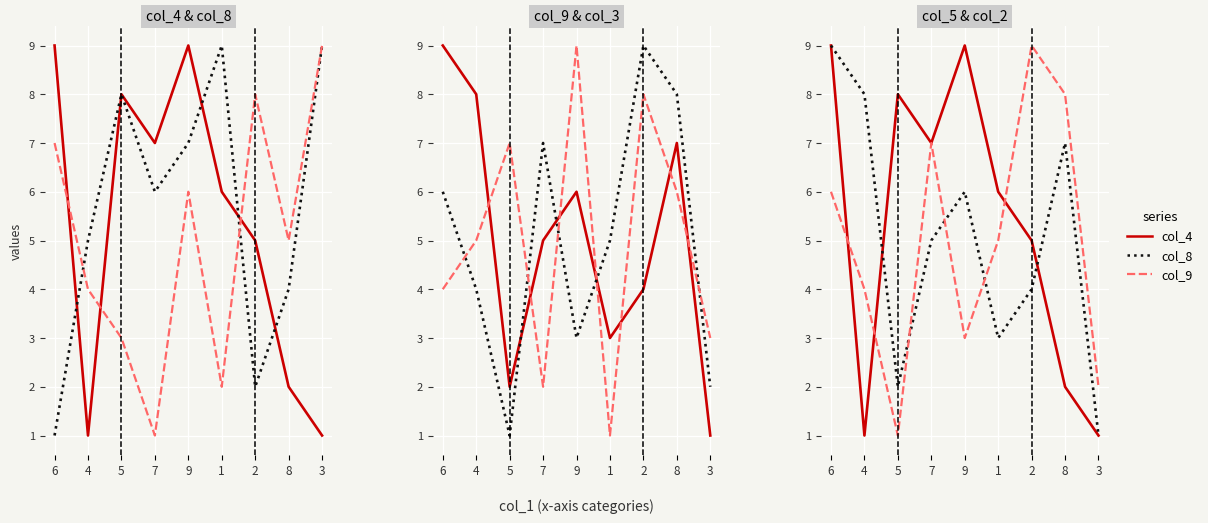

Which series has the largest total across all categories?

col_8